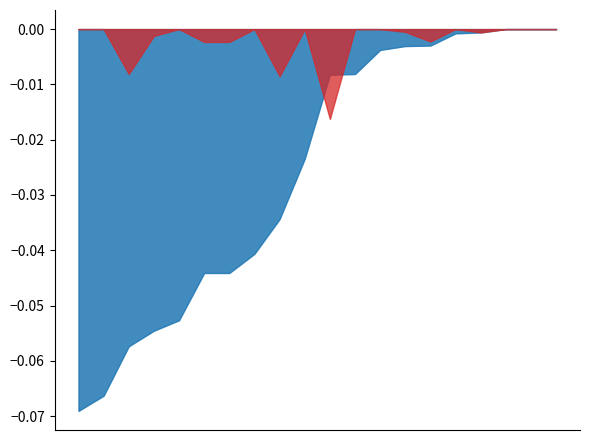

Rank the series by their average value, from lowest to highest.

identity, coverage